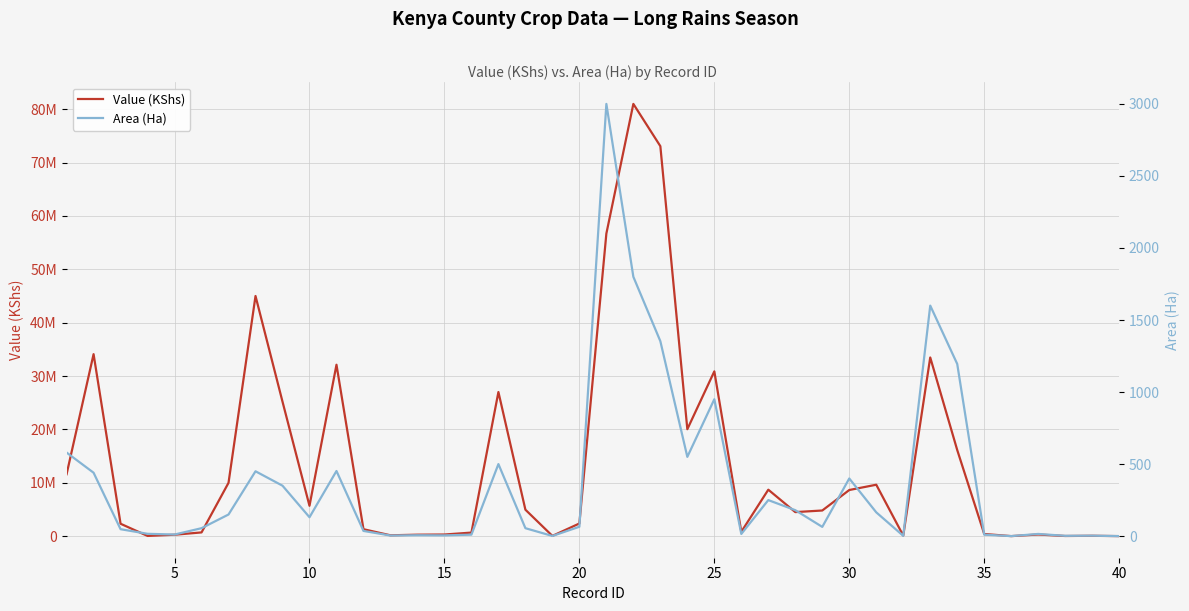

What are all the series names shown in the legend?

Value (KShs), Area (Ha)